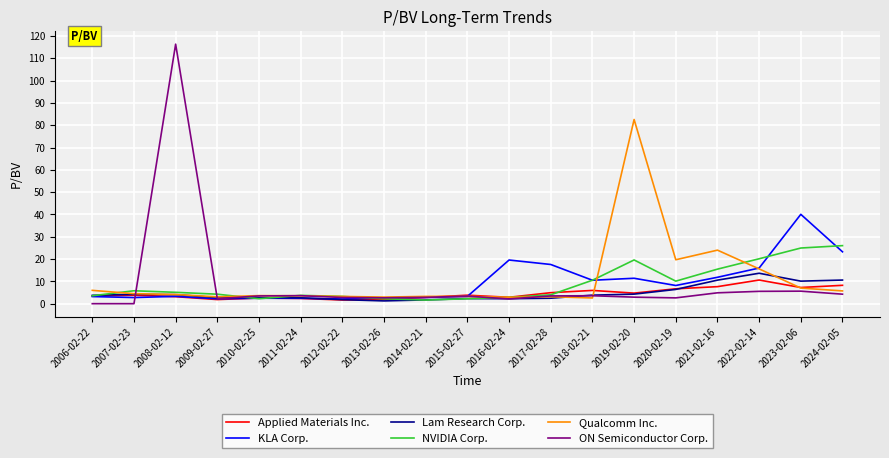

Is the value of Applied Materials Inc. at 2014-02-21 greater than the value of Lam Research Corp. at 2023-02-06?

No